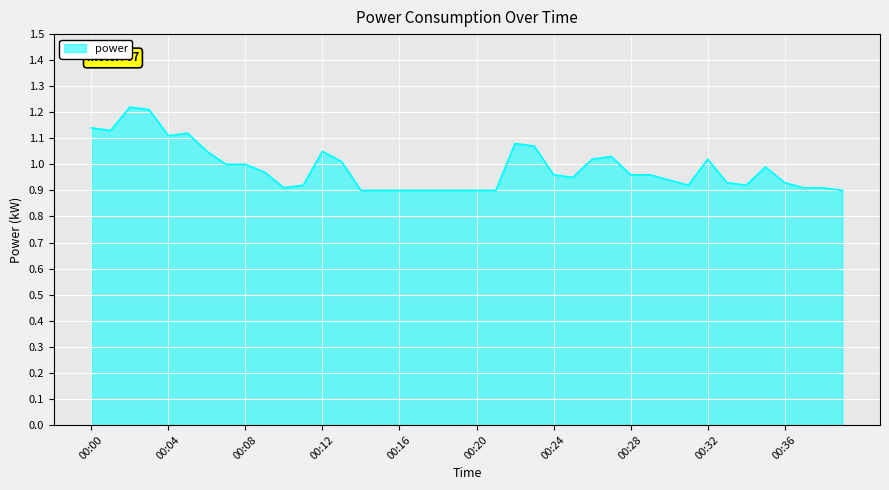

What is the difference between the maximum and minimum values?

0.3